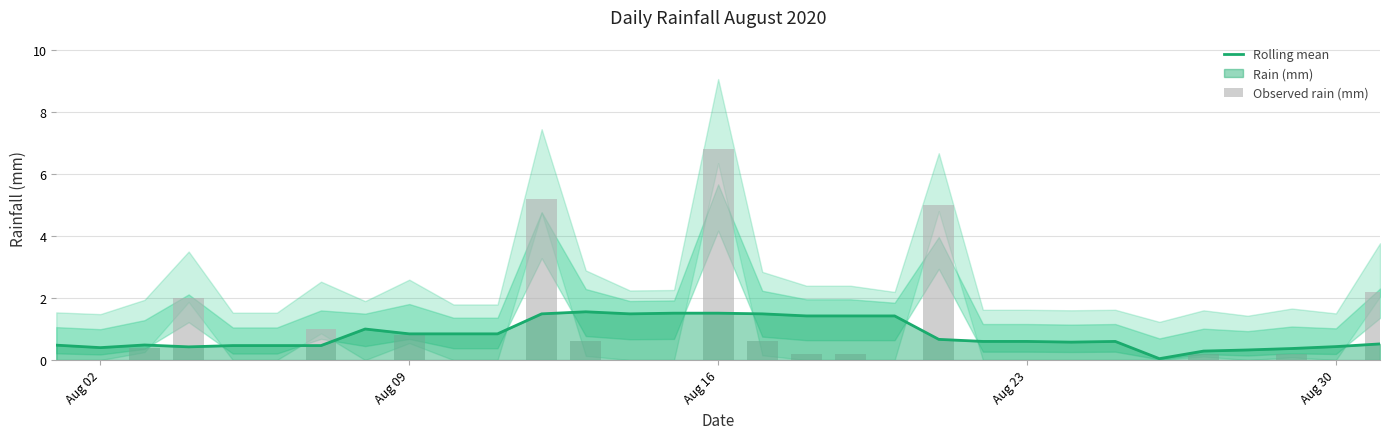

Are the bars horizontal?

No